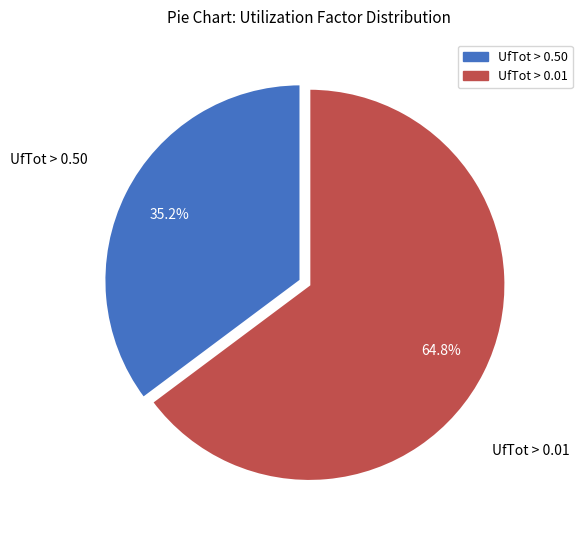

Is it true that UfTot > 0.50 is 40% of the pie?

False